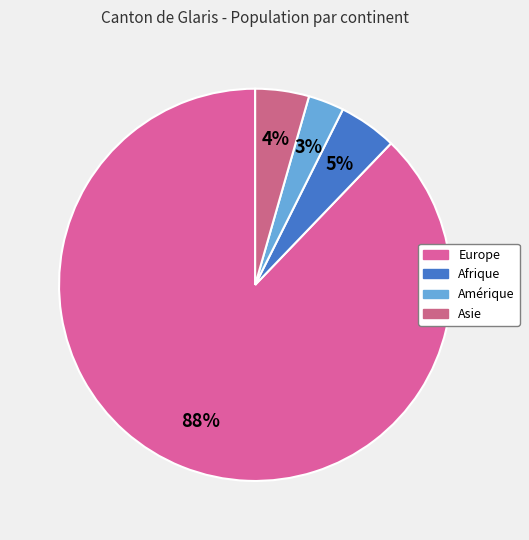

Count the number of slices in the pie.

4